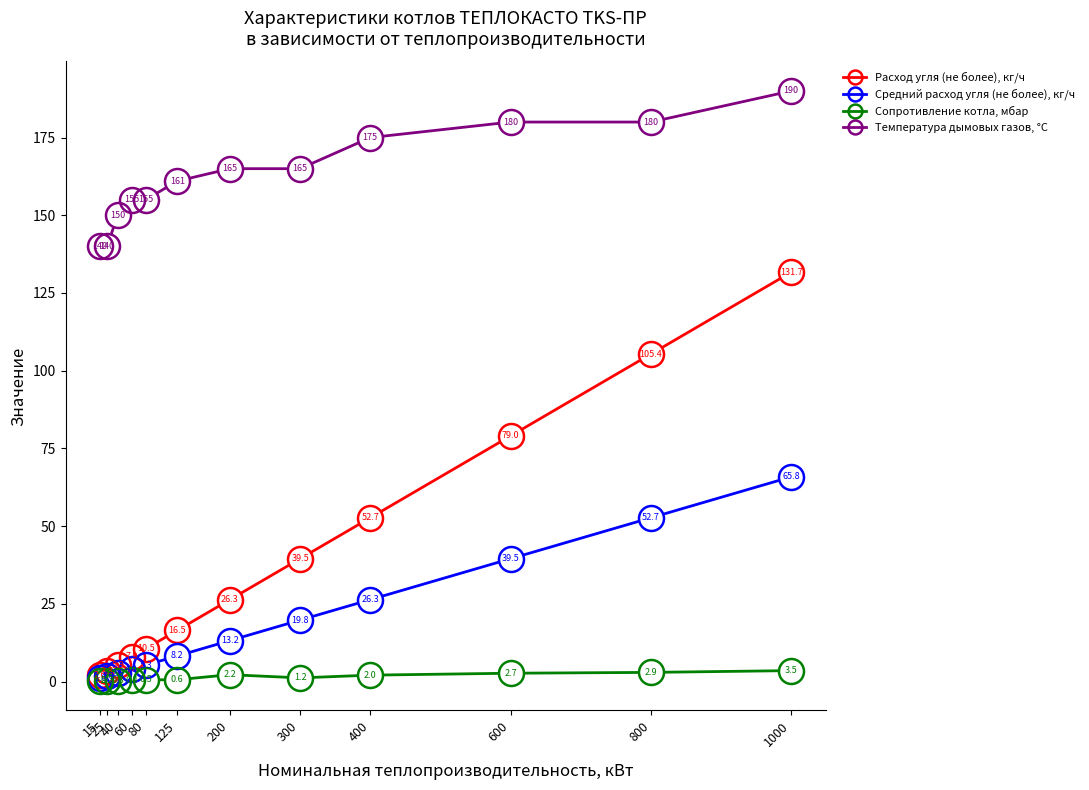

Is the value of Температура дымовых газов, °C at 40 greater than the value of Расход угля (не более), кг/ч at 40?

Yes